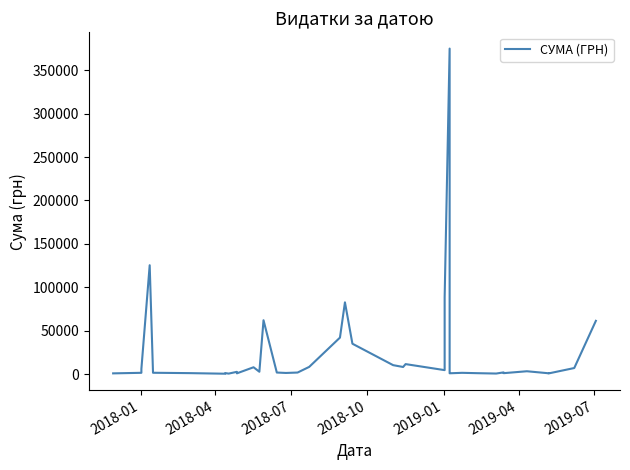

True or false: there are more than 2 points higher than both neighbors.

True